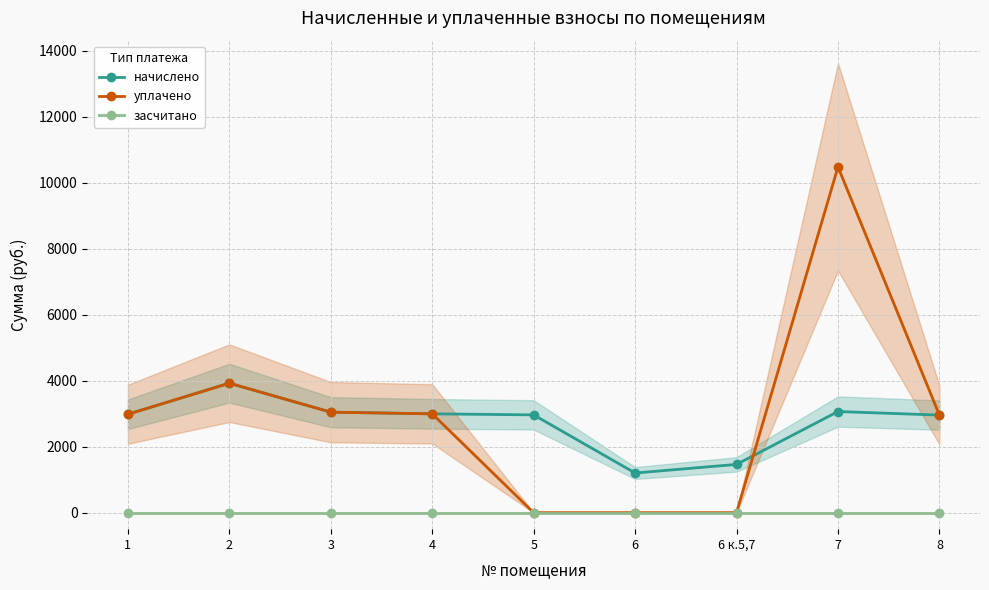

Rank the series at 3 from lowest to highest value.

засчитано, начислено, уплачено